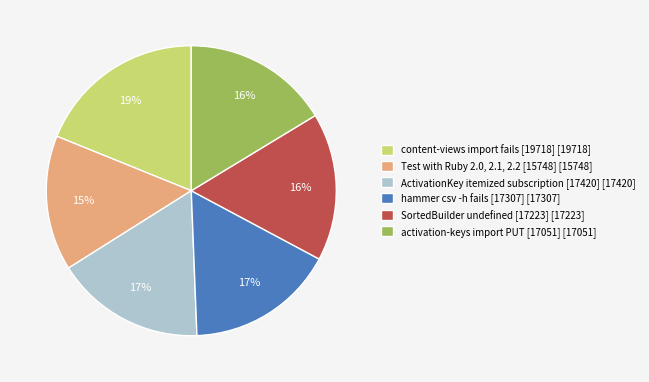

How many slices are in this pie chart?

6